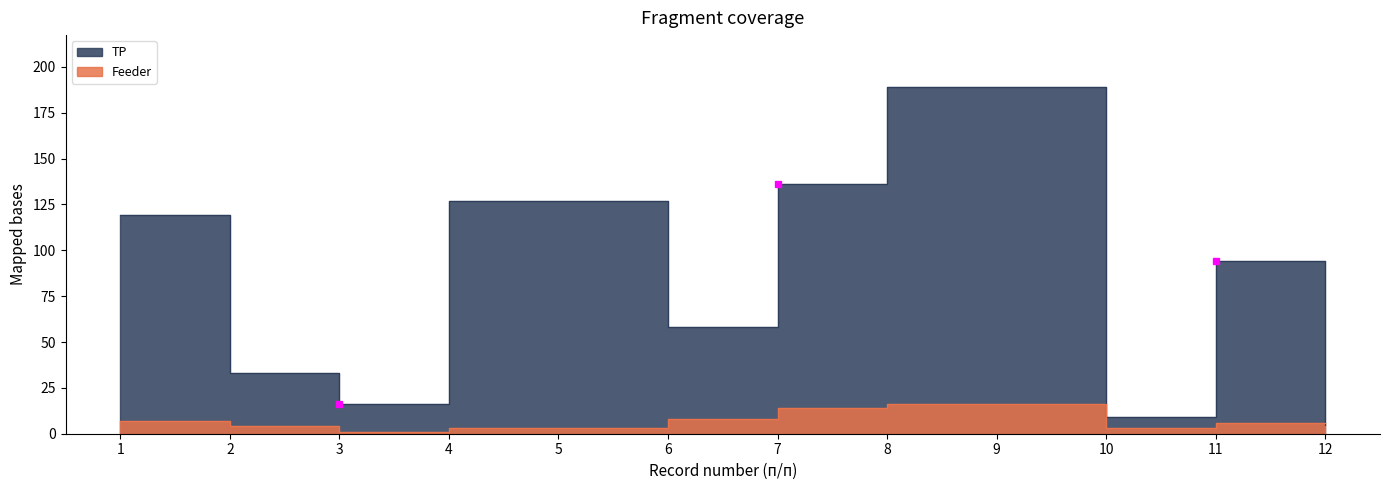

True or false: Feeder has a value of 5 at 10.

False